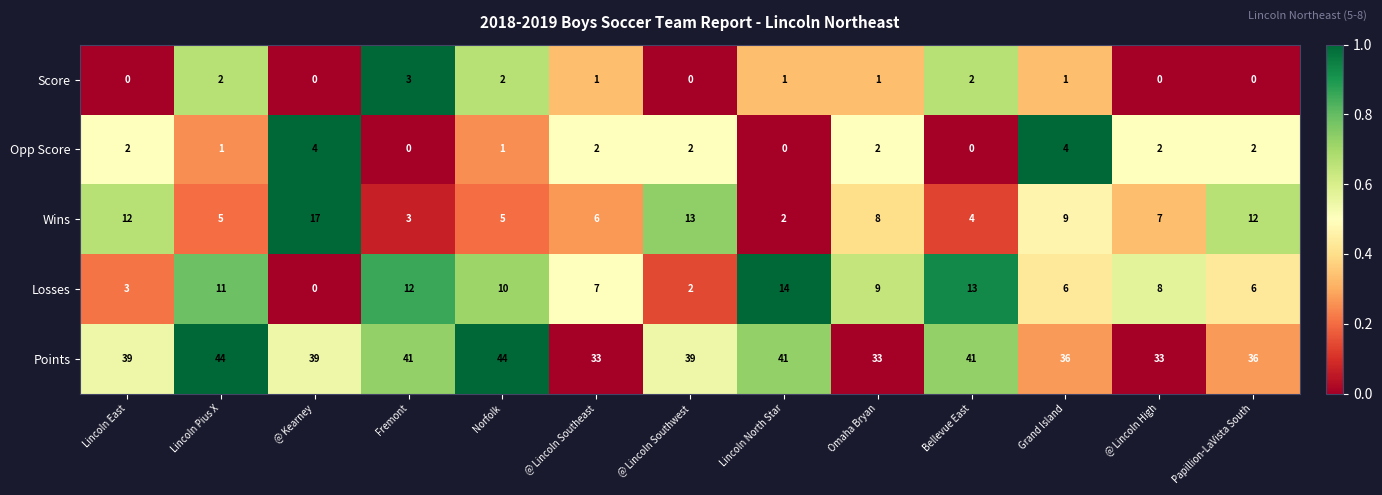

List the series in order of their peak value, highest first.

Points, Wins, Losses, Opp Score, Score